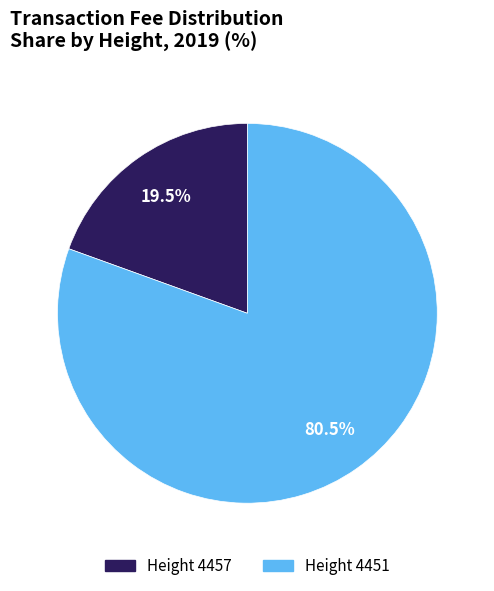

Which category has the smallest portion of the pie?

Height 4457